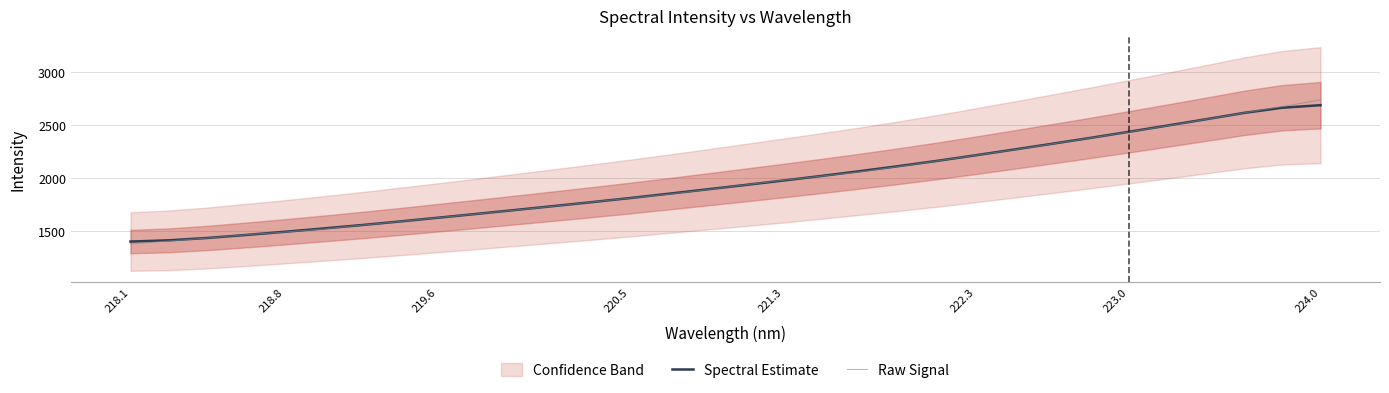

How many times do Spectral Estimate and Raw Signal cross each other?

7